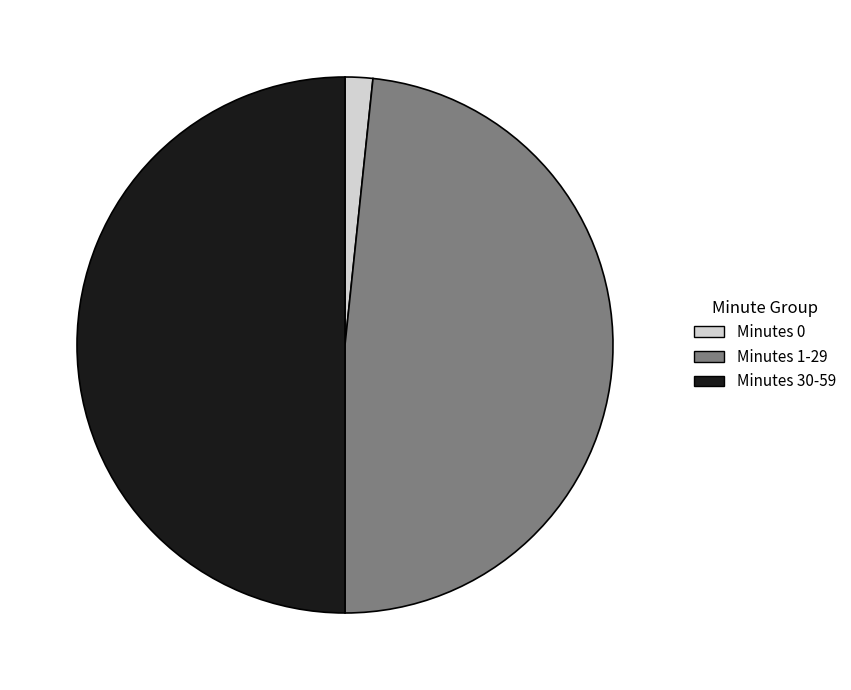

True or false: Minutes 1-29 accounts for 59% of the total.

False